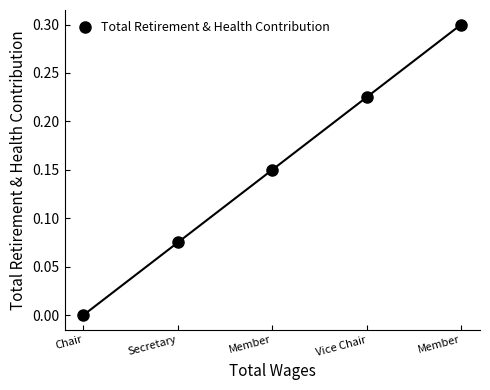

True or false: the data shows 0.1 at Member.

True